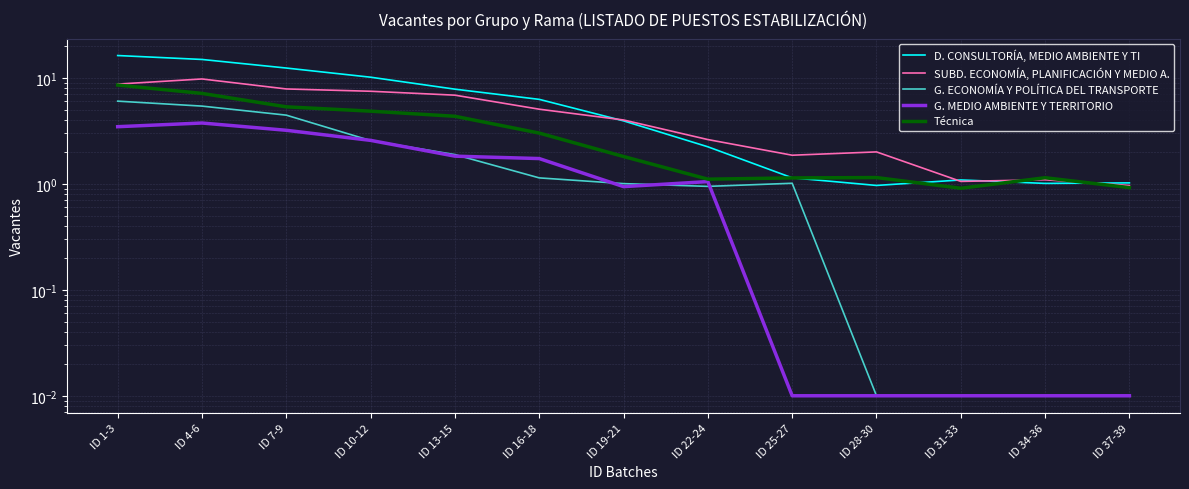

At which label is G. MEDIO AMBIENTE Y TERRITORIO closest to 1?

ID 22-24